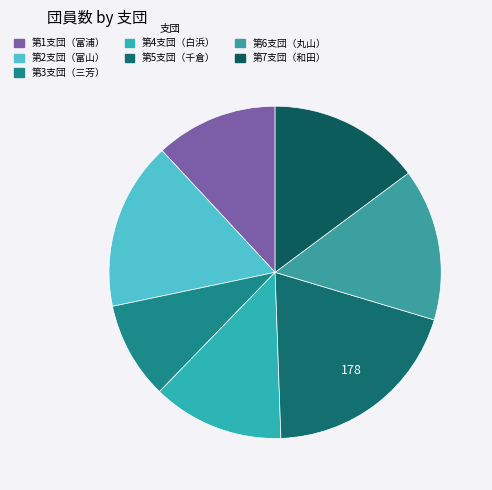

Between 第3支団（三芳） and 第2支団（富山）, which is larger?

第2支団（富山）